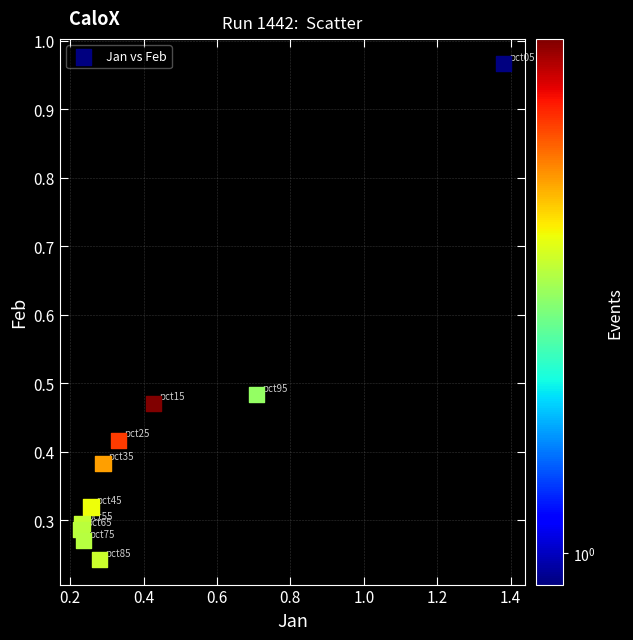

What is the range of Y values (max minus min)?

0.7